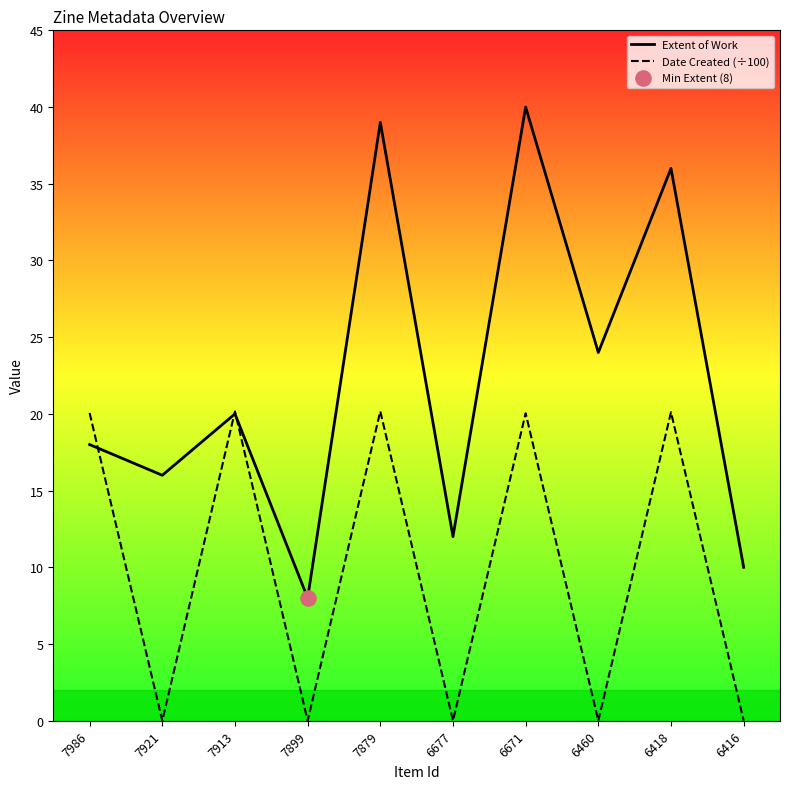

At how many categories does at least one series exceed 30?

3